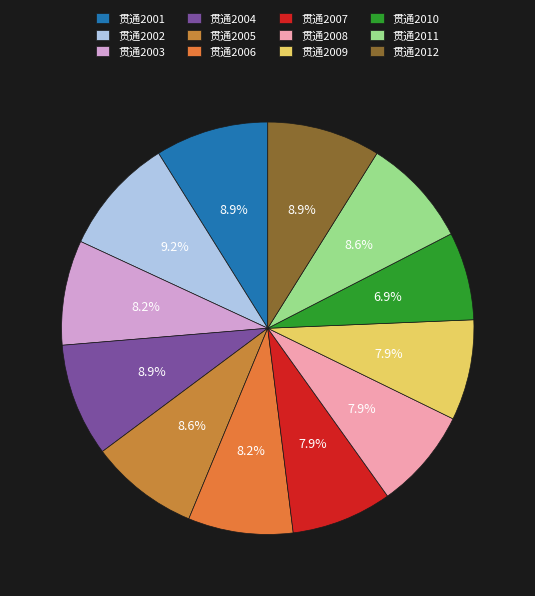

Approximately how many times larger is the value at 贯通2011 compared to 贯通2003?

1.0